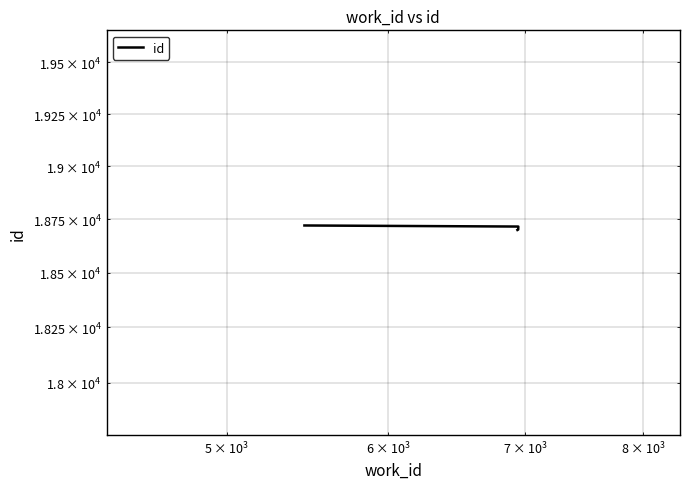

Count the number of values greater than 18716.

1